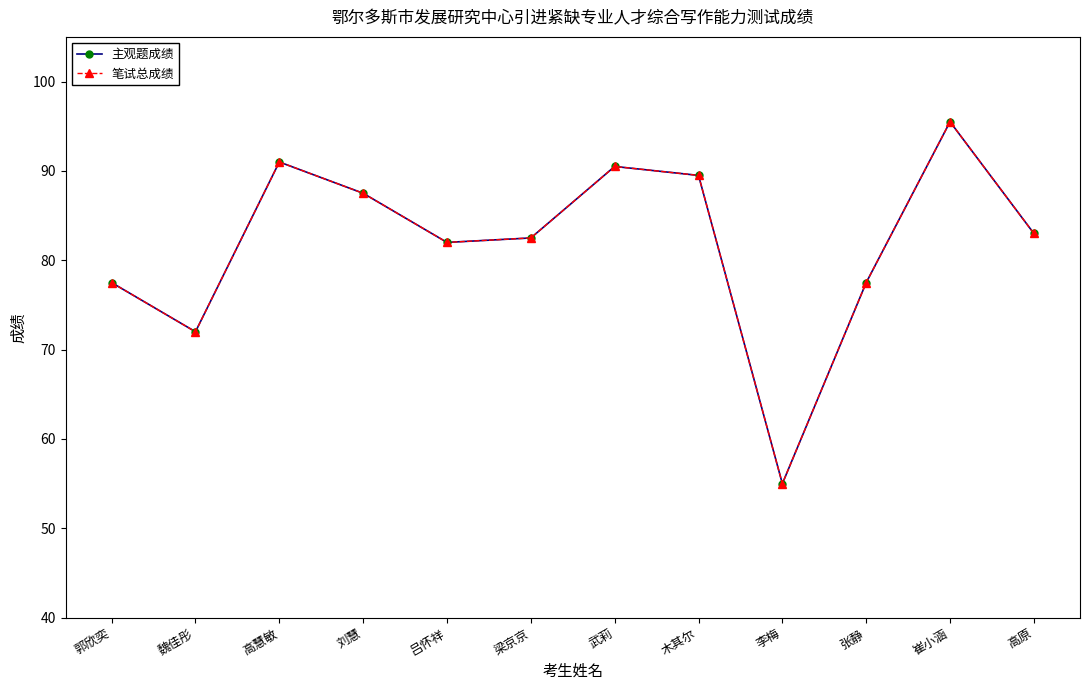

Is it true that 主观题成绩 equals 83.0 at 高原?

True